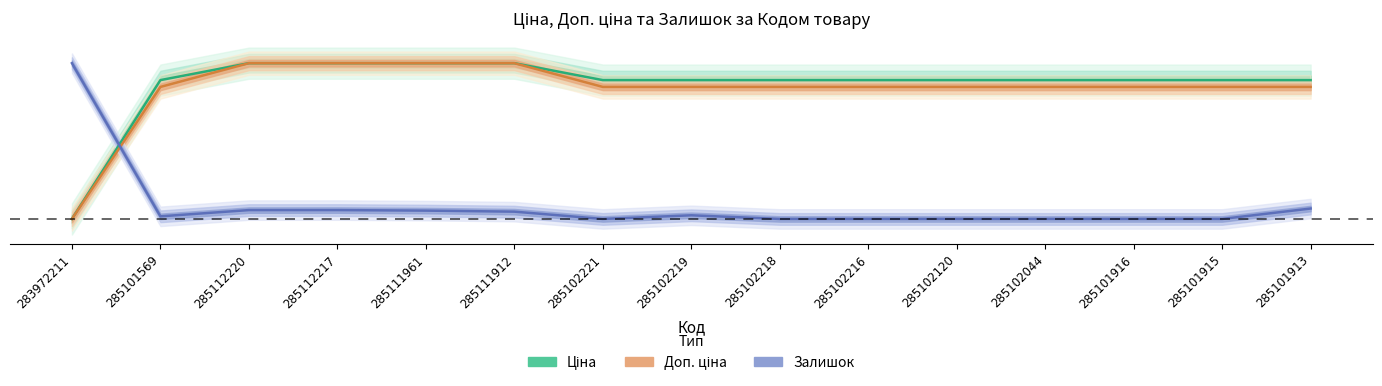

At which category is the sum across all series the highest?

285112220